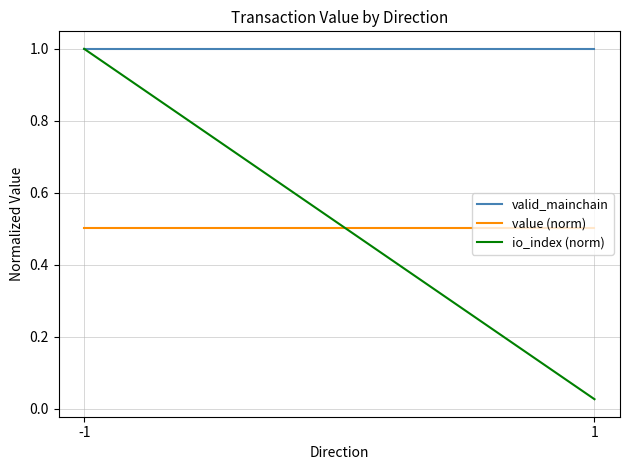

How many distinct data groups are displayed?

3